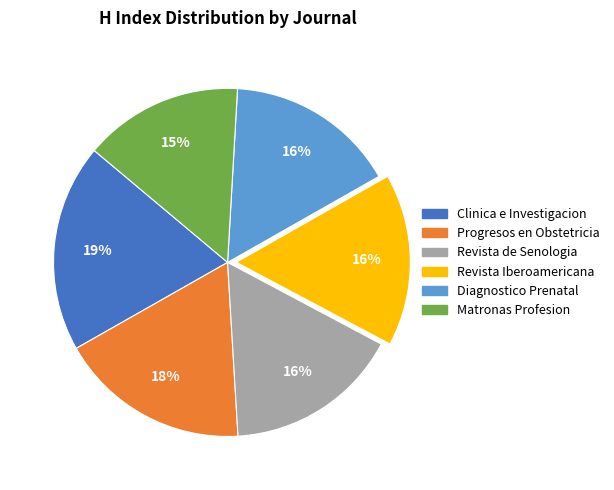

Is there a majority slice in this chart?

No